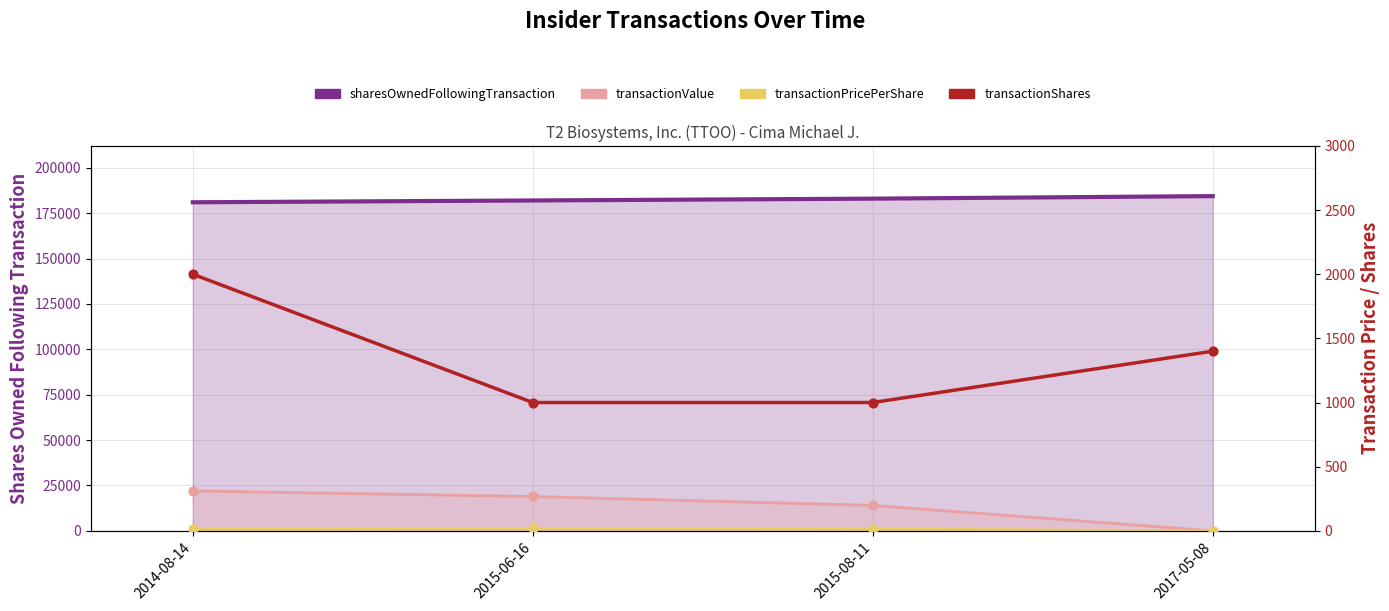

At which category is the sum across all series the highest?

2014-08-14